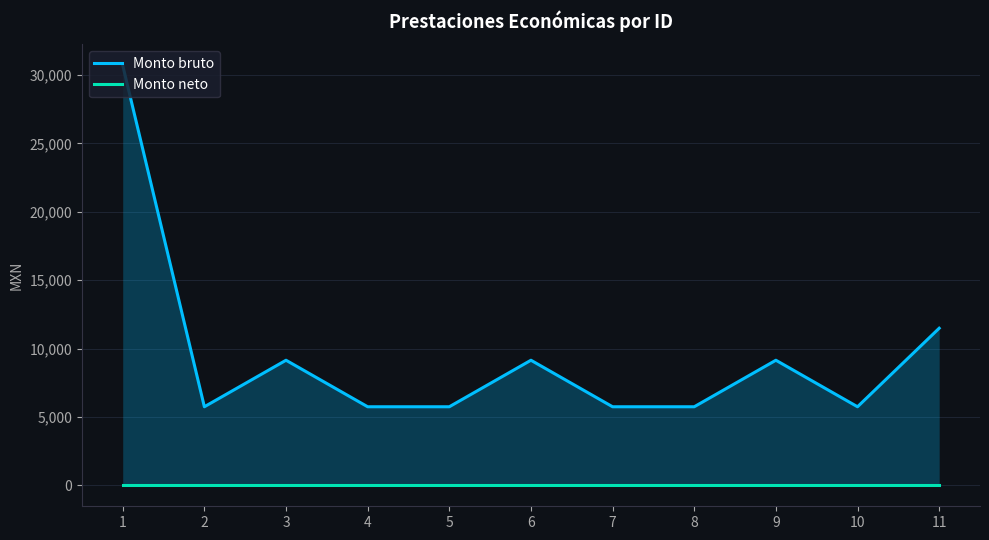

True or false: Monto bruto and Monto neto cross at least once.

False